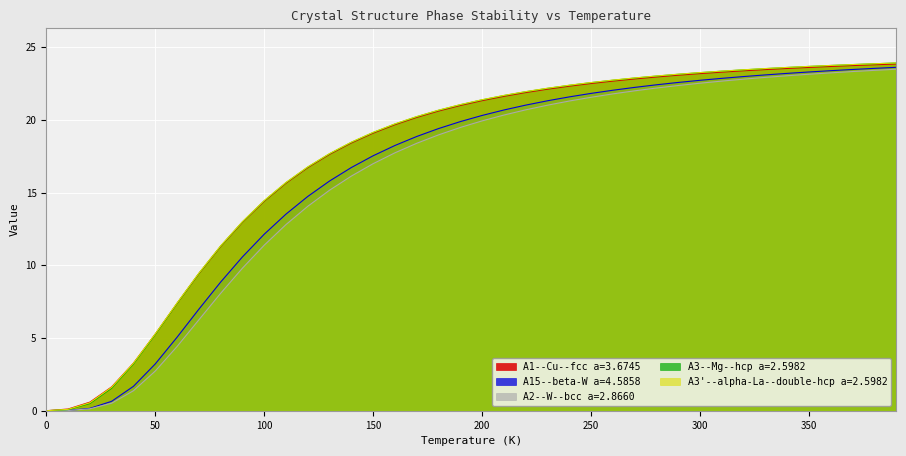

How many times do A3'--alpha-La--double-hcp a=2.5982 and A1--Cu--fcc a=3.6745 cross each other?

1